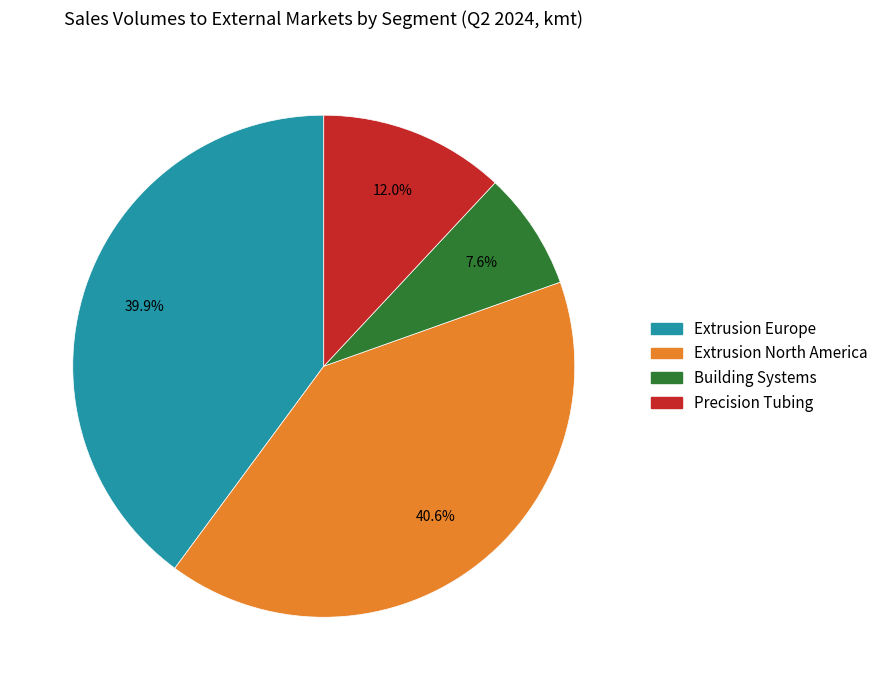

To the nearest percent, what portion does Building Systems represent?

8%